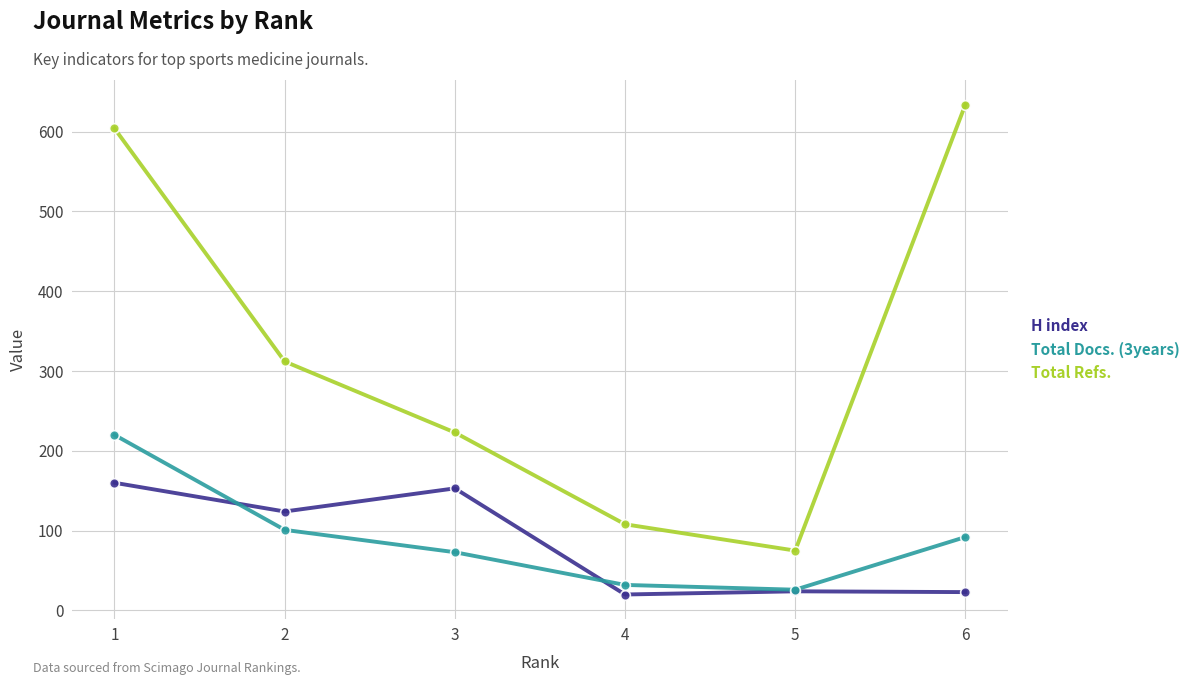

At which label does Total Docs. (3years) reach its peak?

1